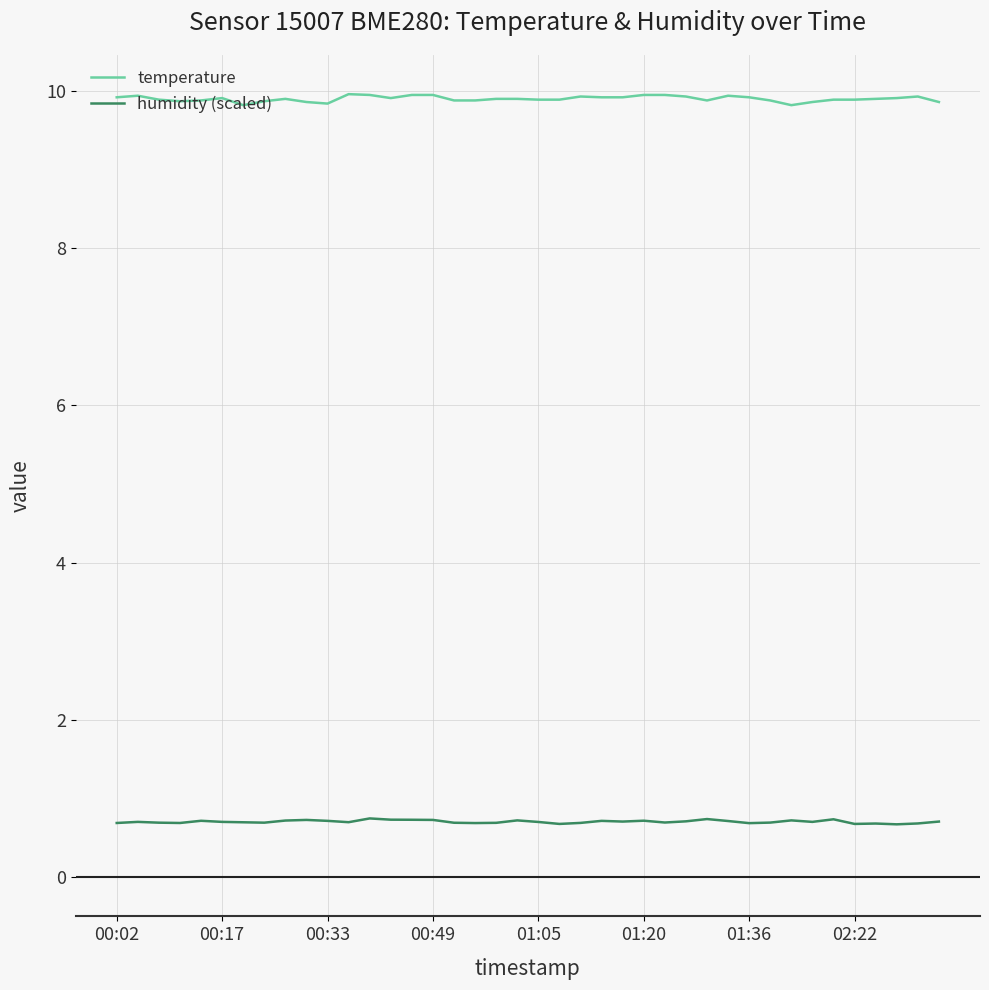

Which series has the largest range (max minus min)?

temperature